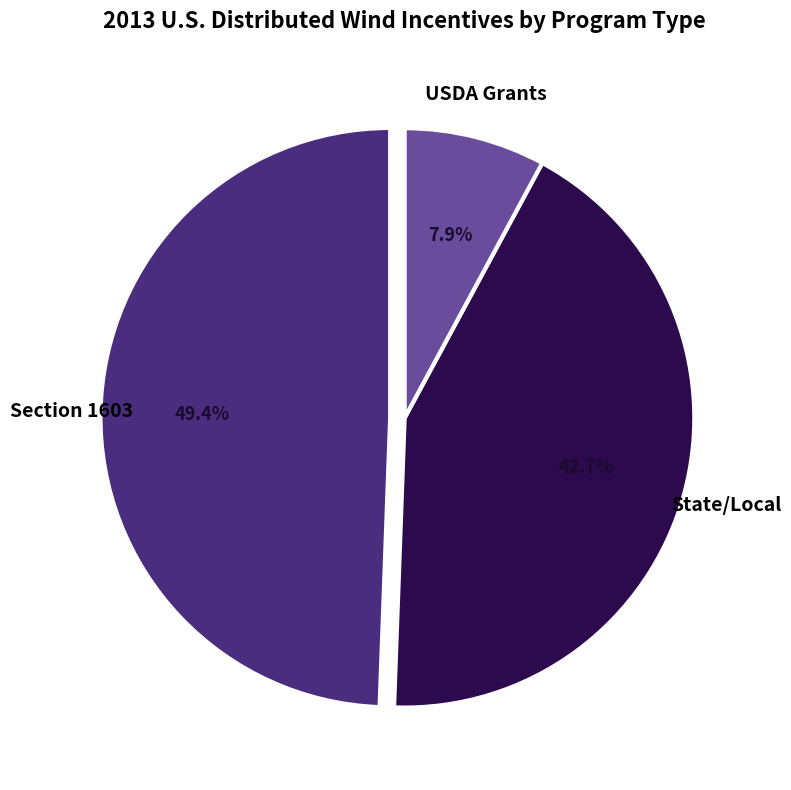

How many segments does this pie chart have?

3